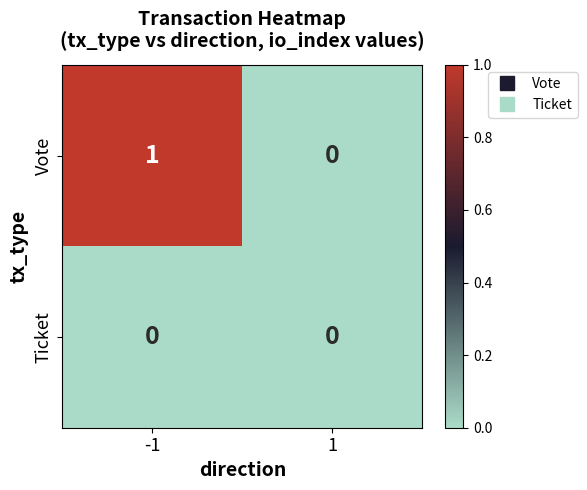

The Ticket series shows 0 at 1. True or false?

True